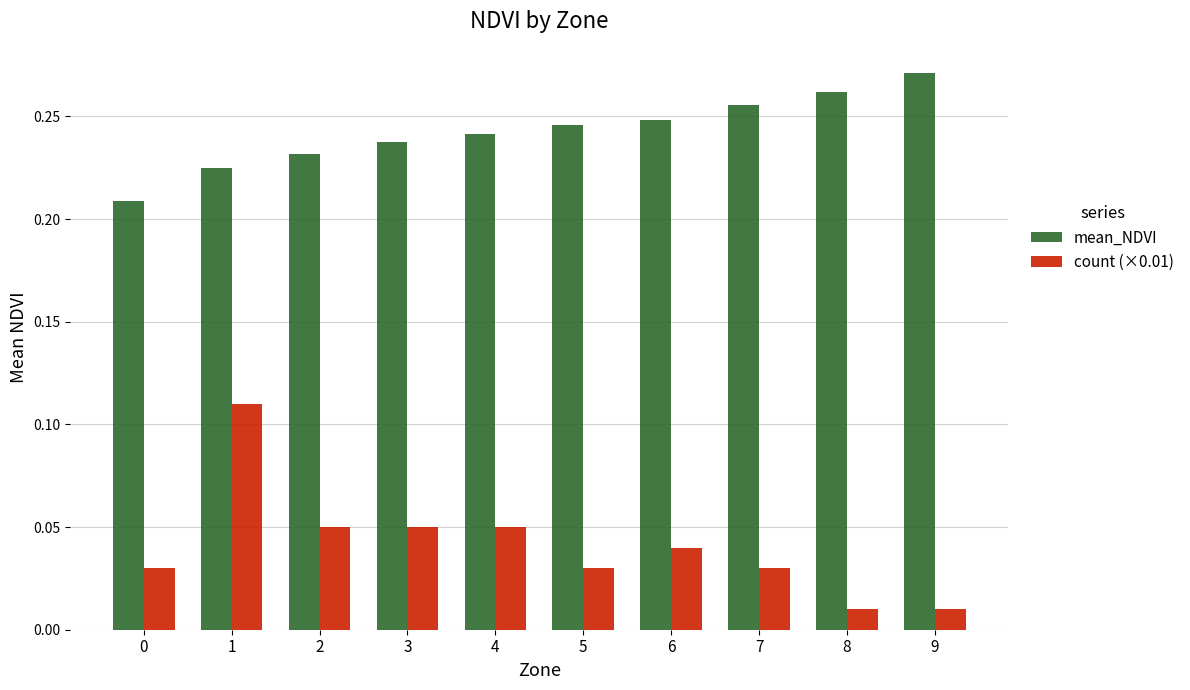

How many bars are there in total?

20